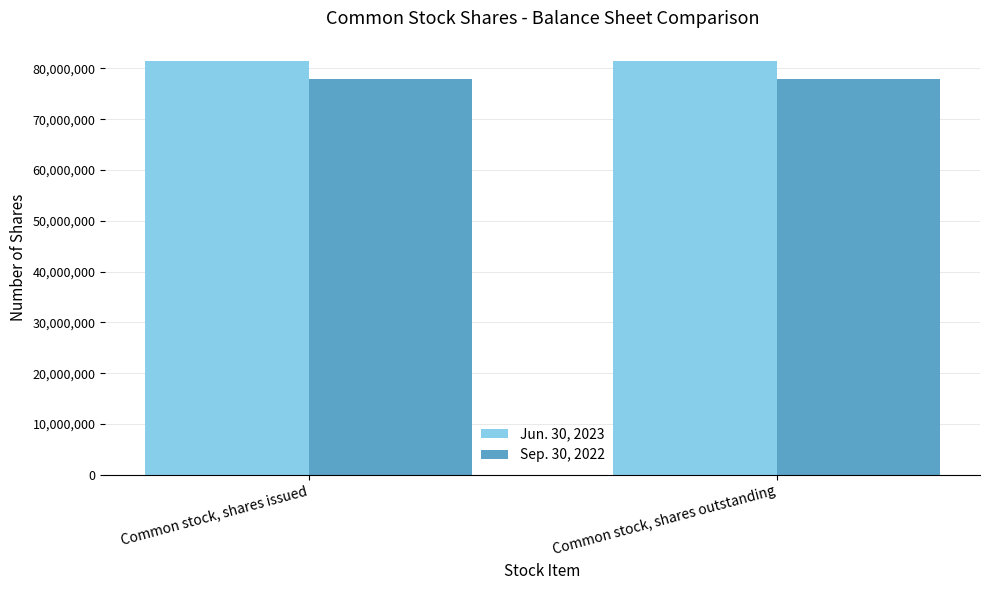

What is the average value of the Jun. 30, 2023 series?

81390916